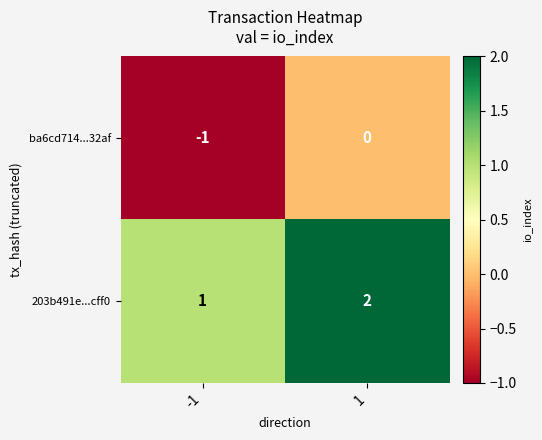

Rank the series by their maximum value, from highest to lowest.

203b491e...cff0, ba6cd714...32af